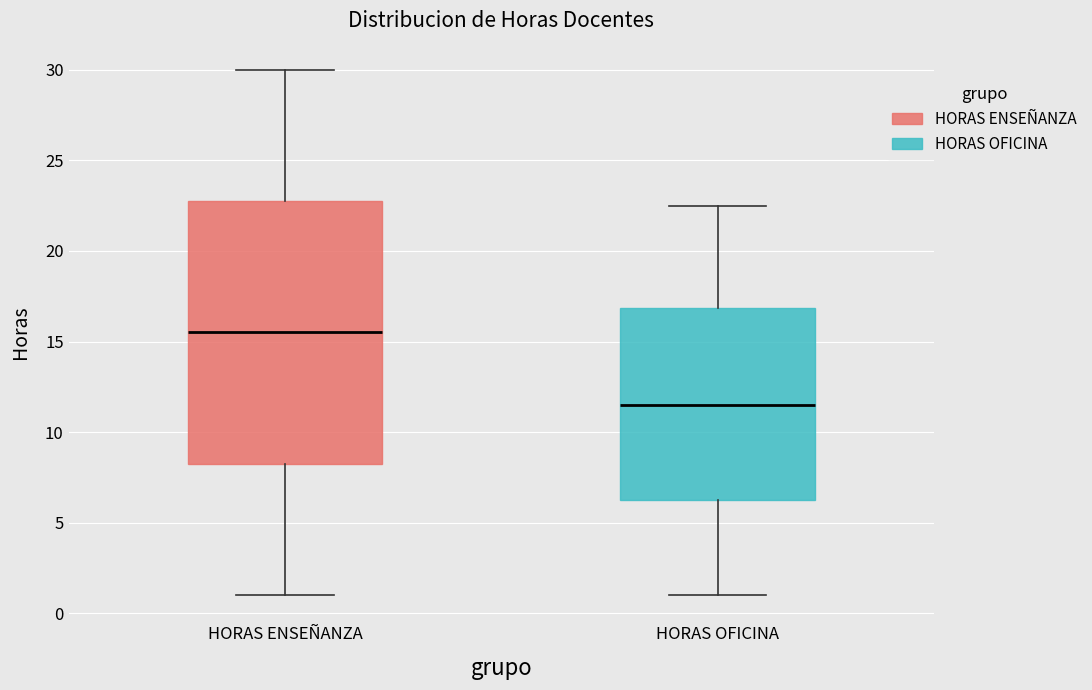

Reading left to right, read every box against the y-axis: the position of its median line, the range the box covers, and the ends of its whiskers. The values are not printed on the chart, so give them approximately, as read against the axis.

HORAS ENSEÑANZA: median 15.5, box 8.5 to 23.0, whiskers 1.0 to 30.0
HORAS OFICINA: median 11.5, box 6.5 to 17.0, whiskers 1.0 to 22.5